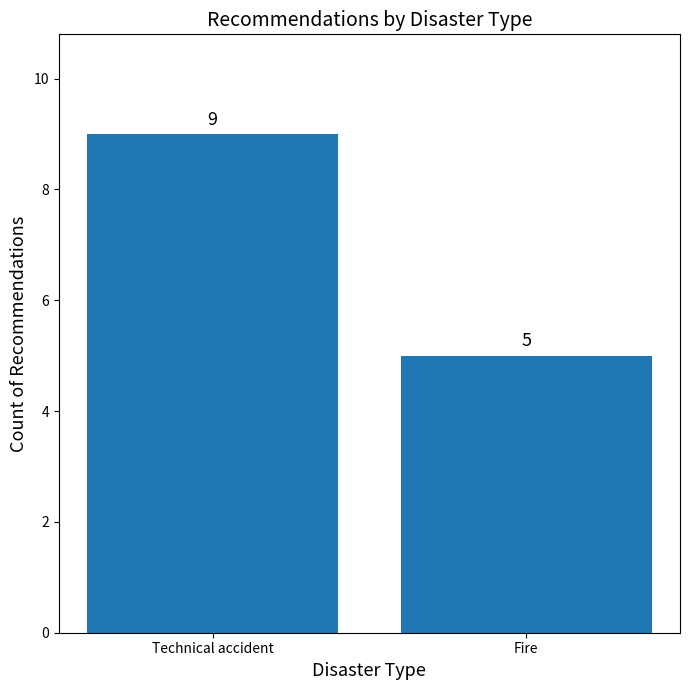

Is it true that the value at Fire is 9?

False